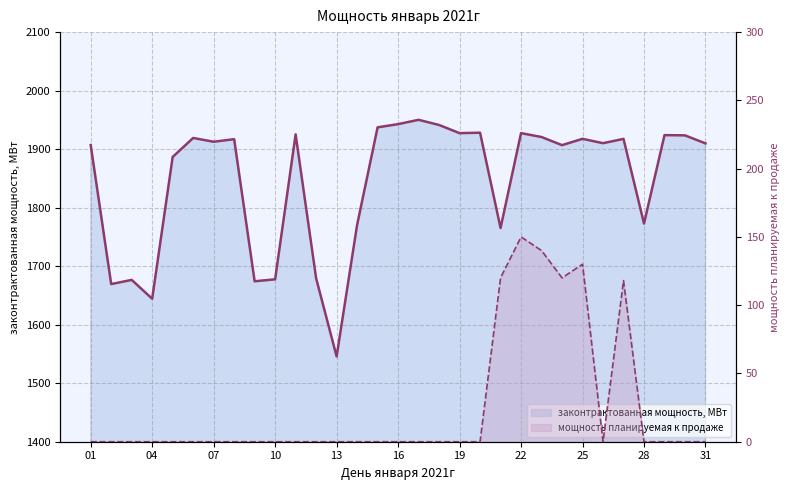

What is the value of the законтрактованная мощность, МВт point at the 24th from the left?

1906.8